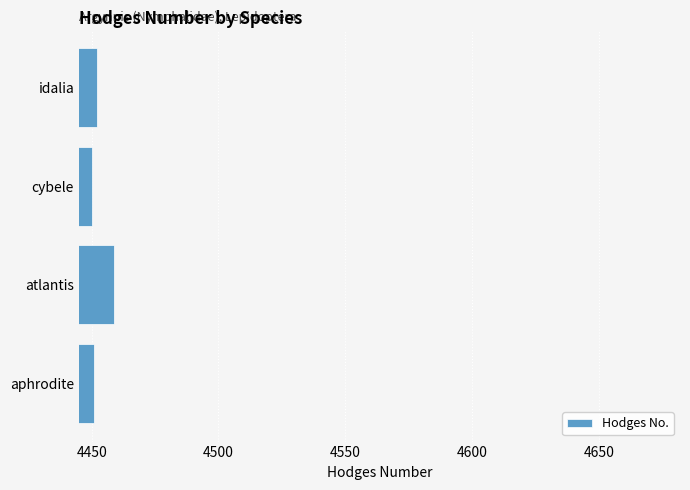

Is it true that the value at idalia is 4452?

True